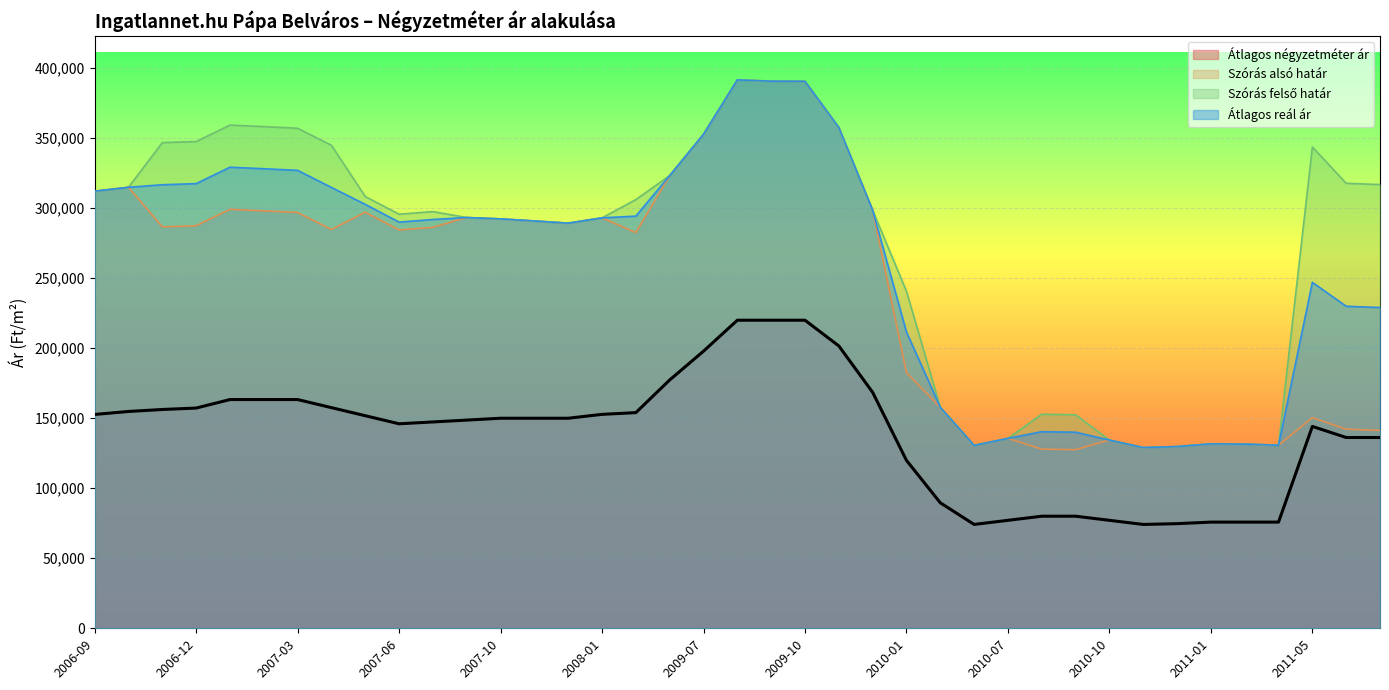

What is the sum of all Szórás felső határ values?

10648852